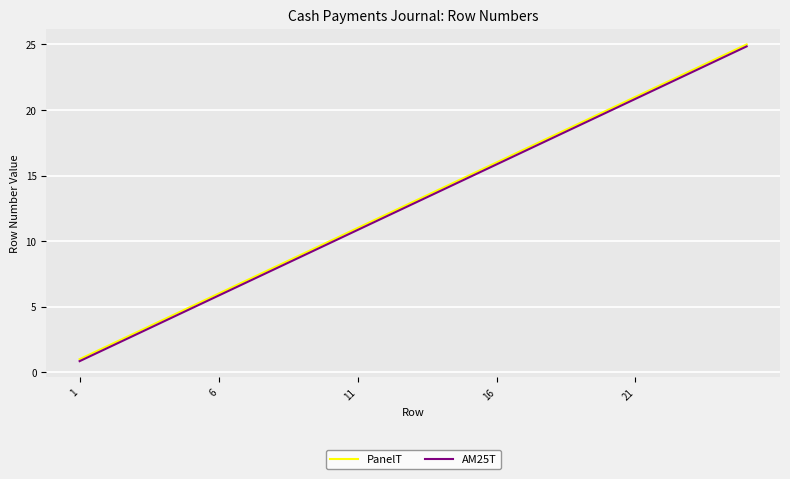

What is the maximum value shown in the chart?

25.0